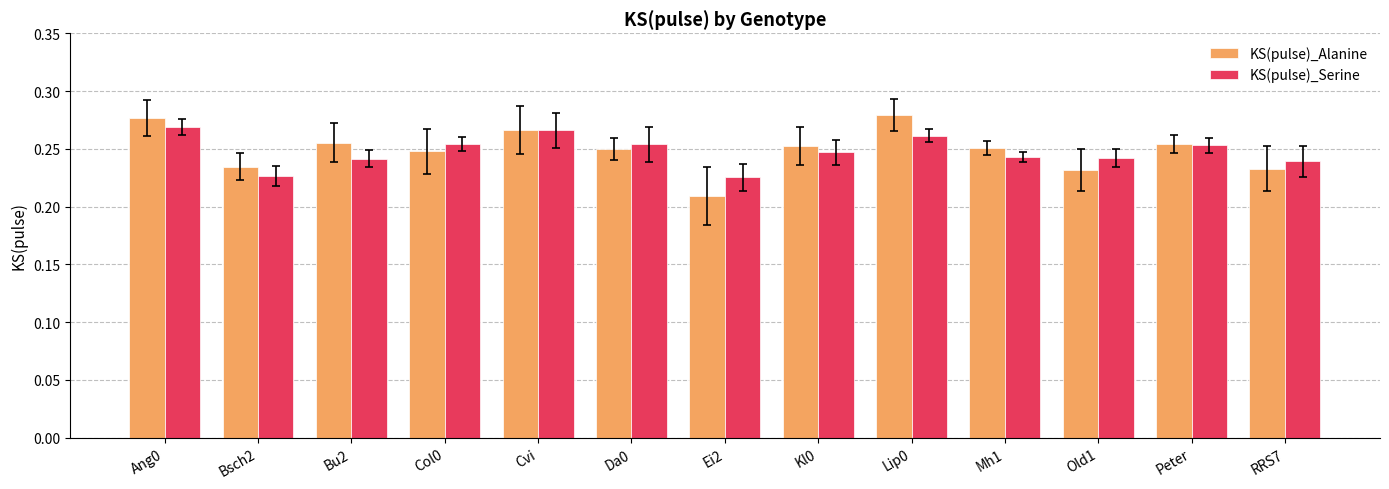

What are all the series names shown in the legend?

KS(pulse)_Alanine, KS(pulse)_Serine